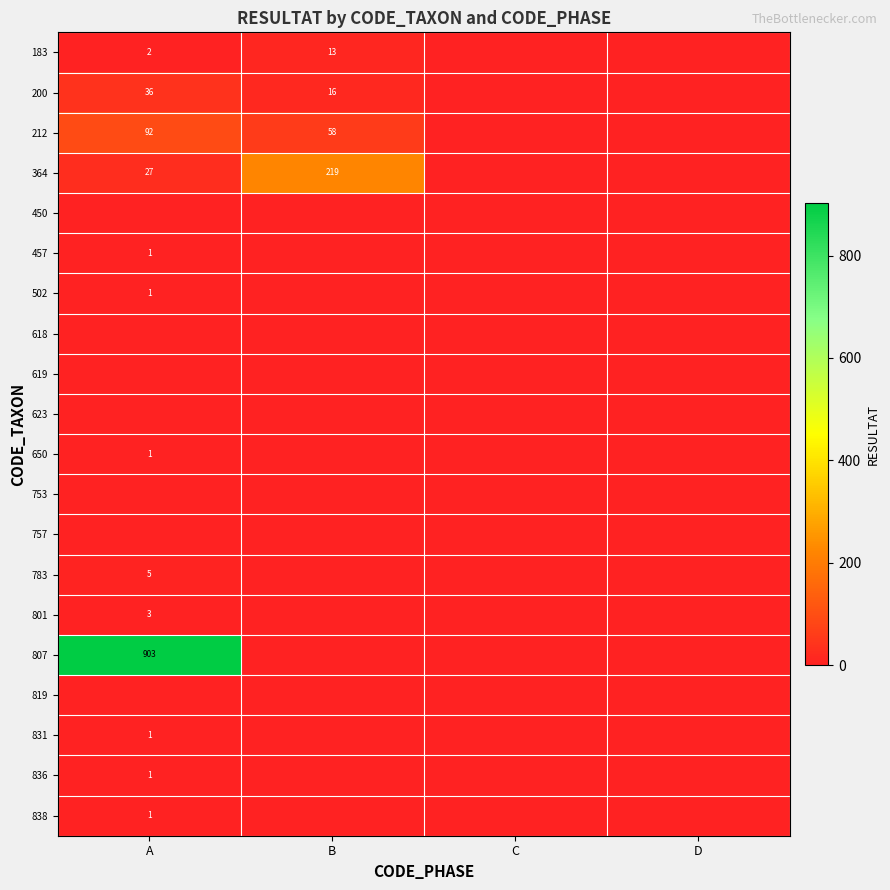

Is it true that 200 equals 16 at B?

True